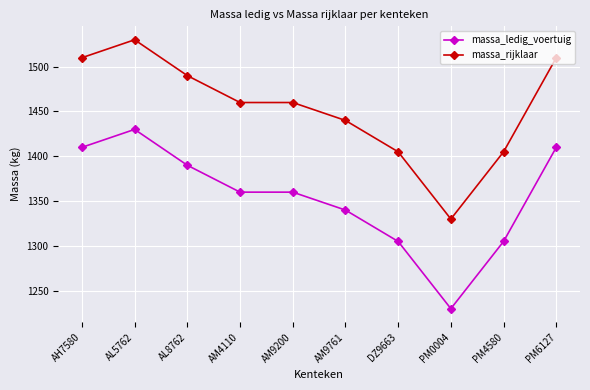

Reading right to left, list all the values displayed in this chart.

massa_ledig_voertuig: 1410	1305	1230	1305	1340	1360	1360	1390	1430	1410
massa_rijklaar: 1510	1405	1330	1405	1440	1460	1460	1490	1530	1510